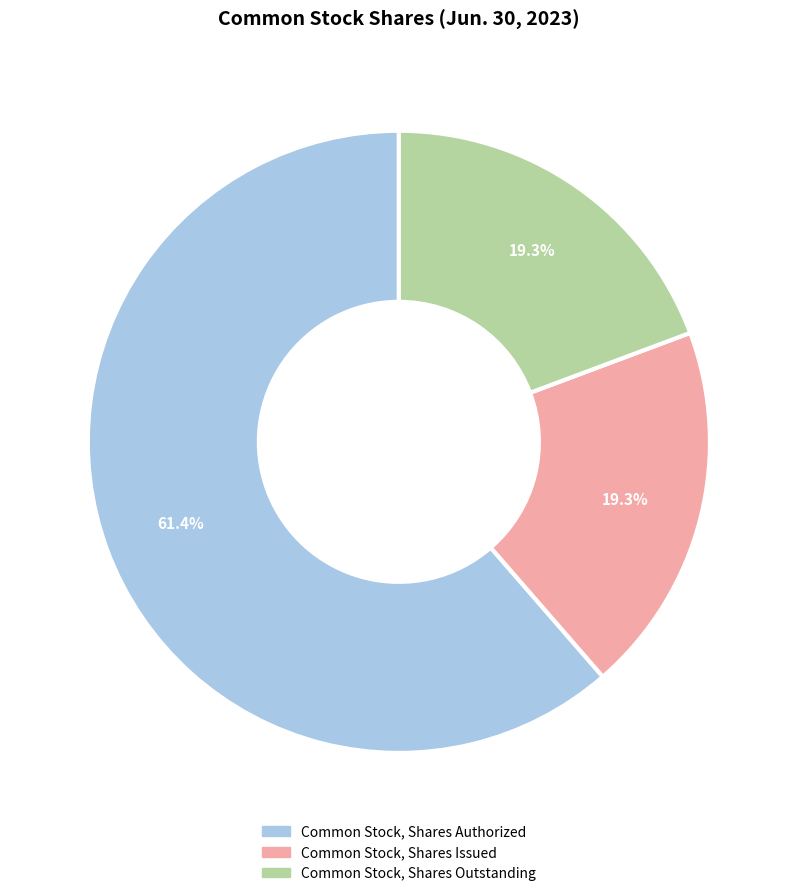

Do Common Stock, Shares Authorized and Common Stock, Shares Outstanding together represent more than half of the pie?

Yes